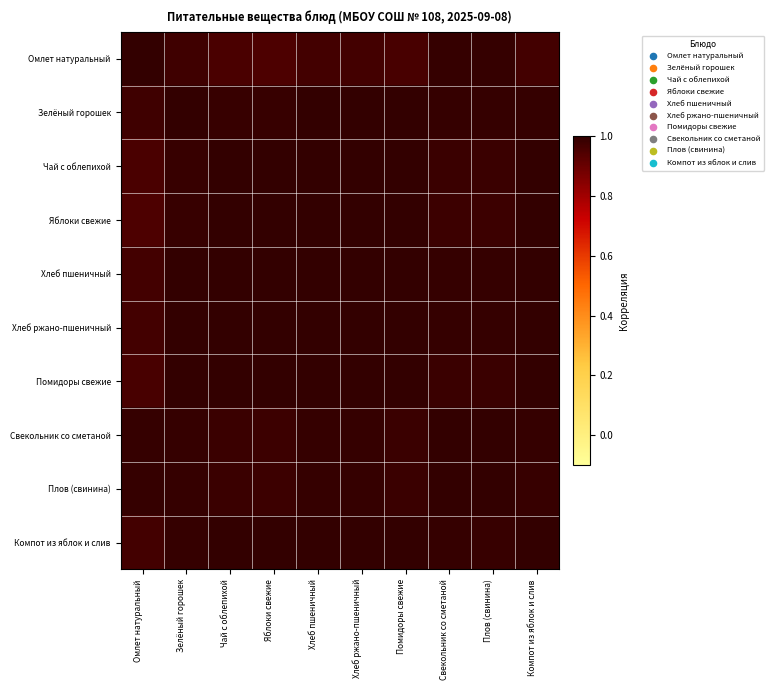

What is the total value across all series at Плов (свинина)?

9.9